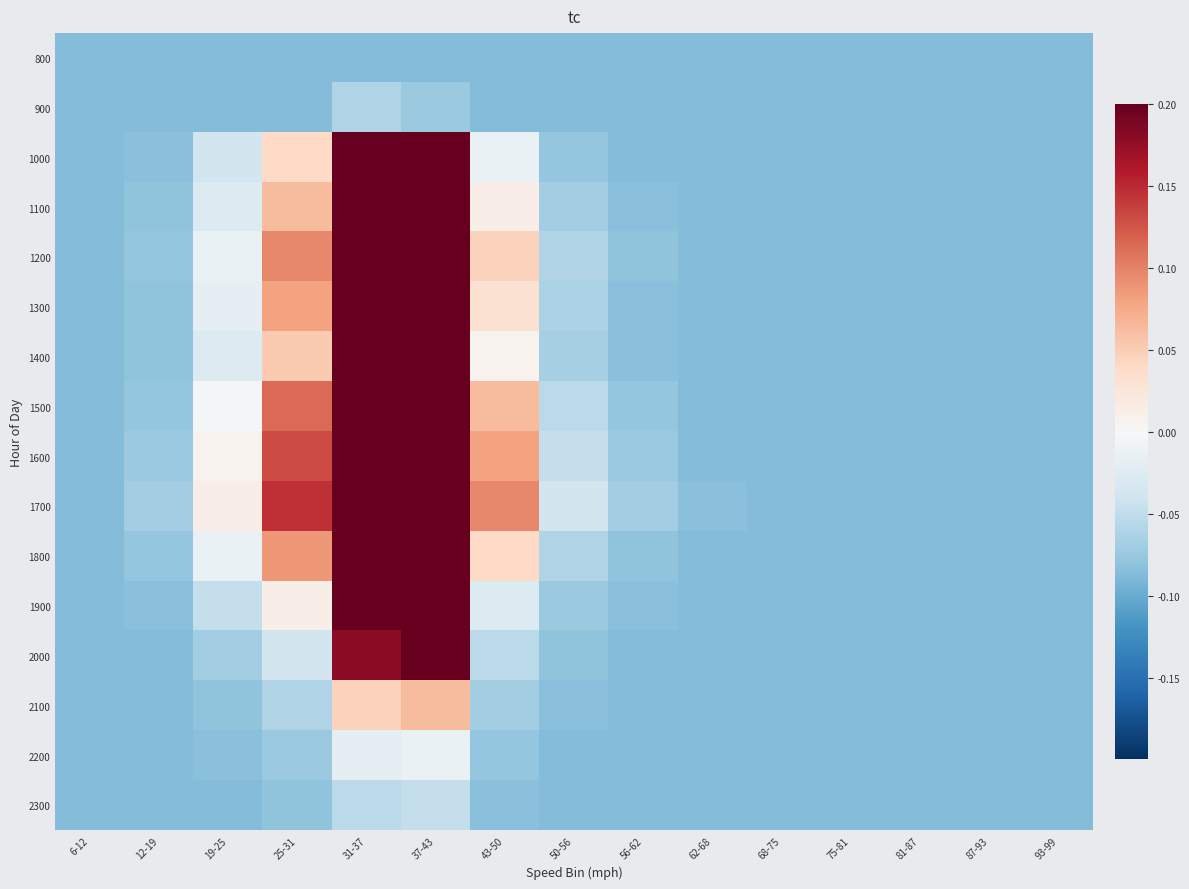

What is the spread (max minus min) of values at 25-31?

0.2